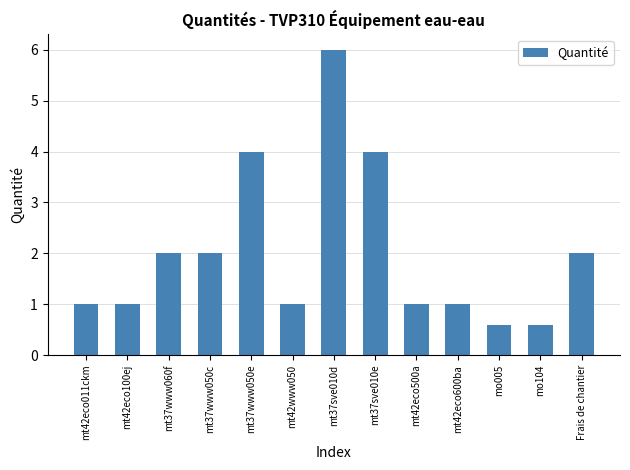

How many bars are there in total?

13